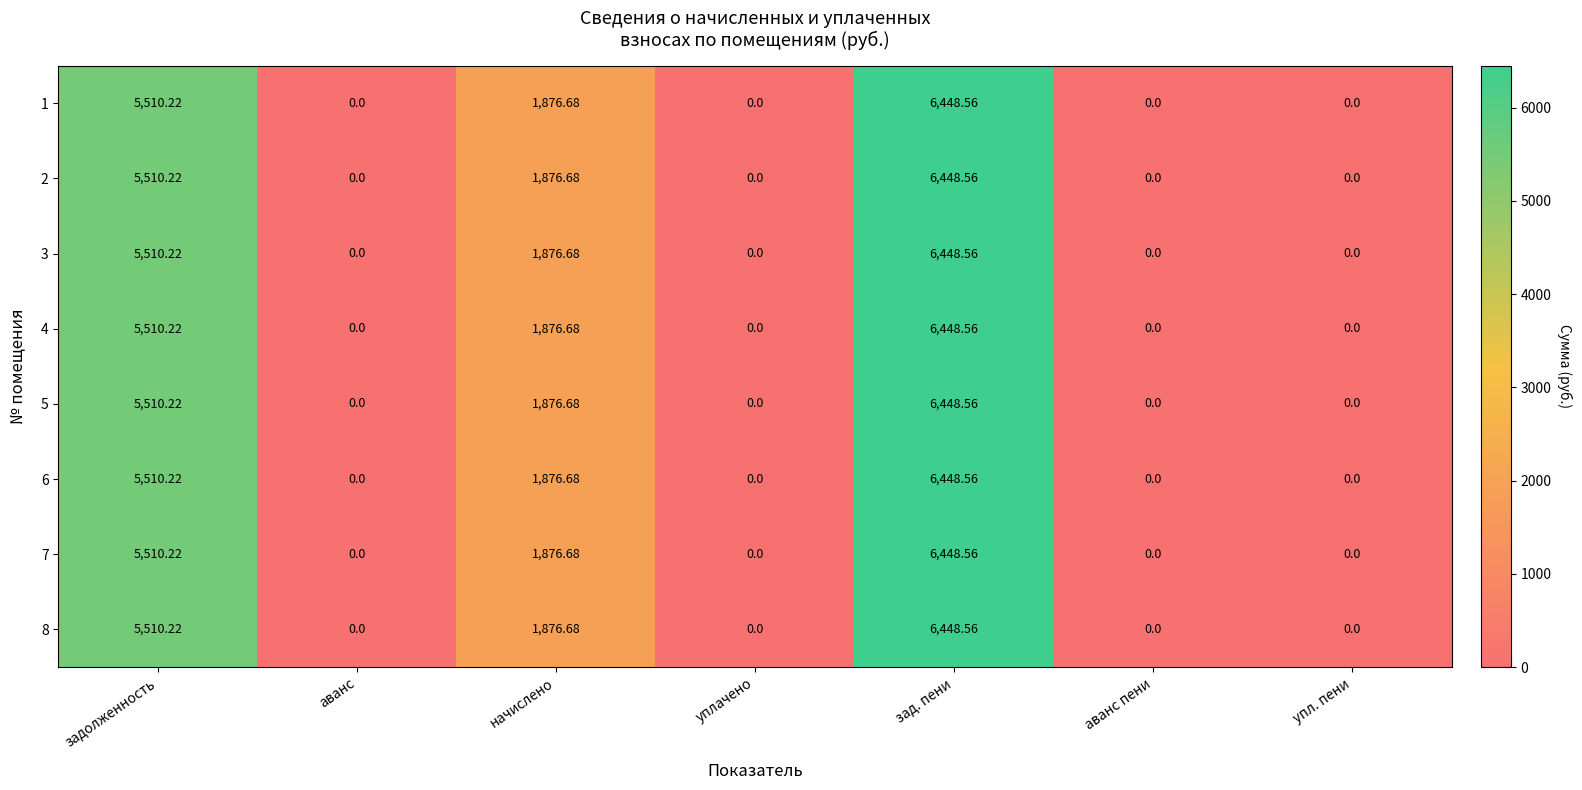

How many distinct data groups are displayed?

8